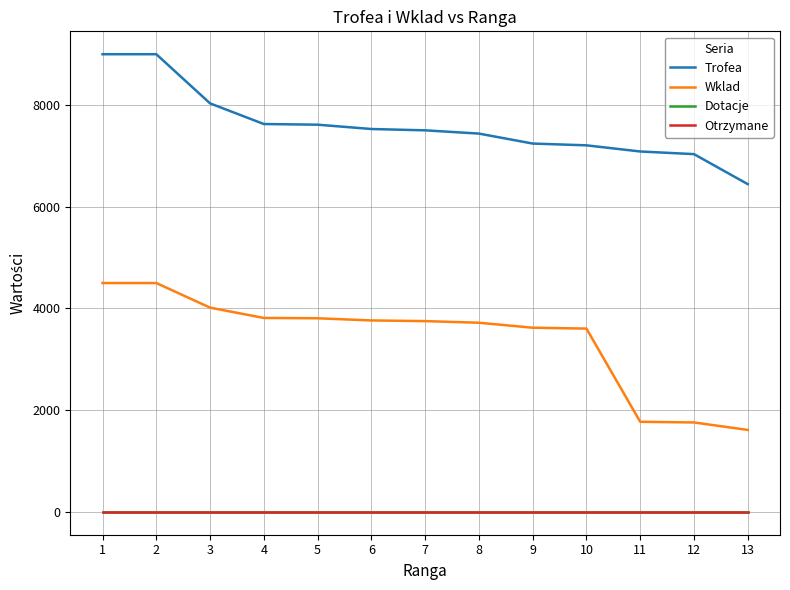

What is the lowest value of the Trofea series?

6445